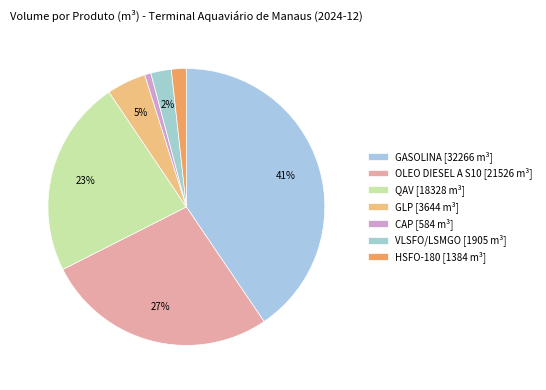

Does HSFO-180 represent more than half of the total?

No